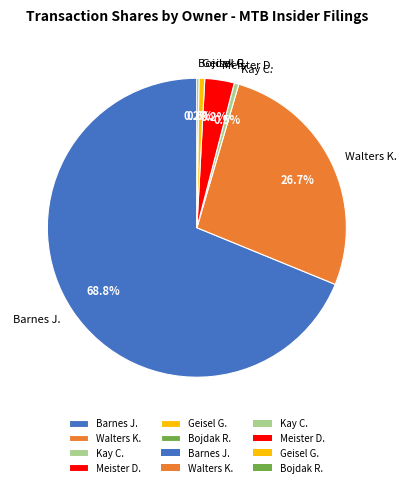

Which category has the biggest portion of the pie?

Barnes J.